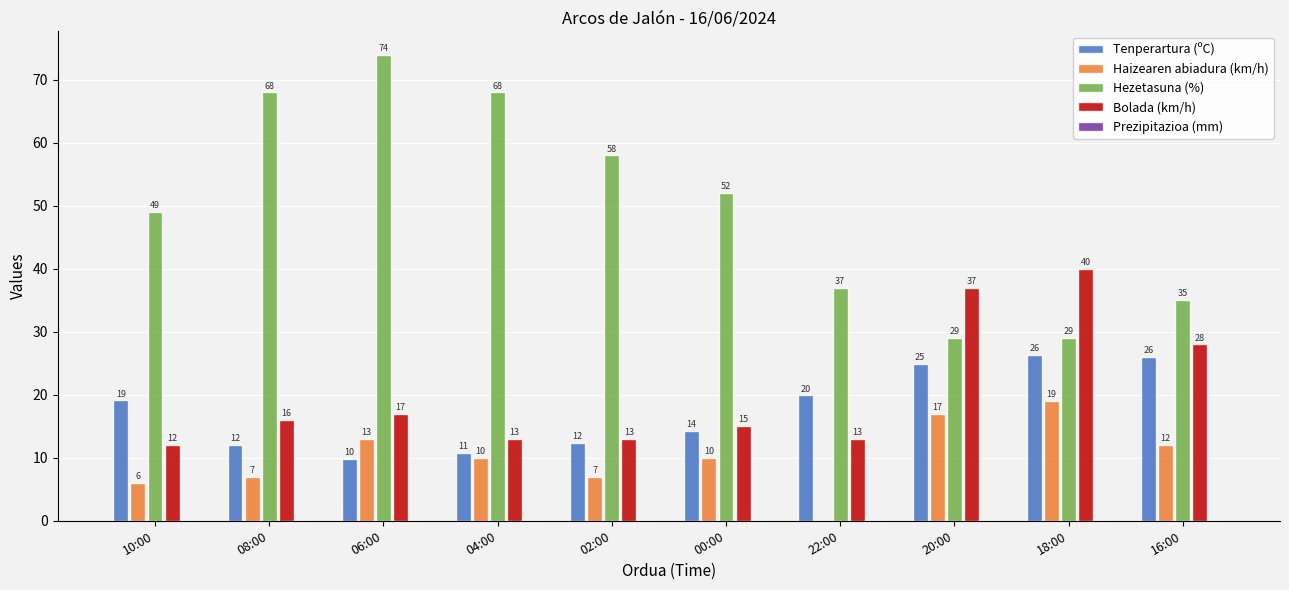

Where does the Hezetasuna (%) series first go above 52?

08:00